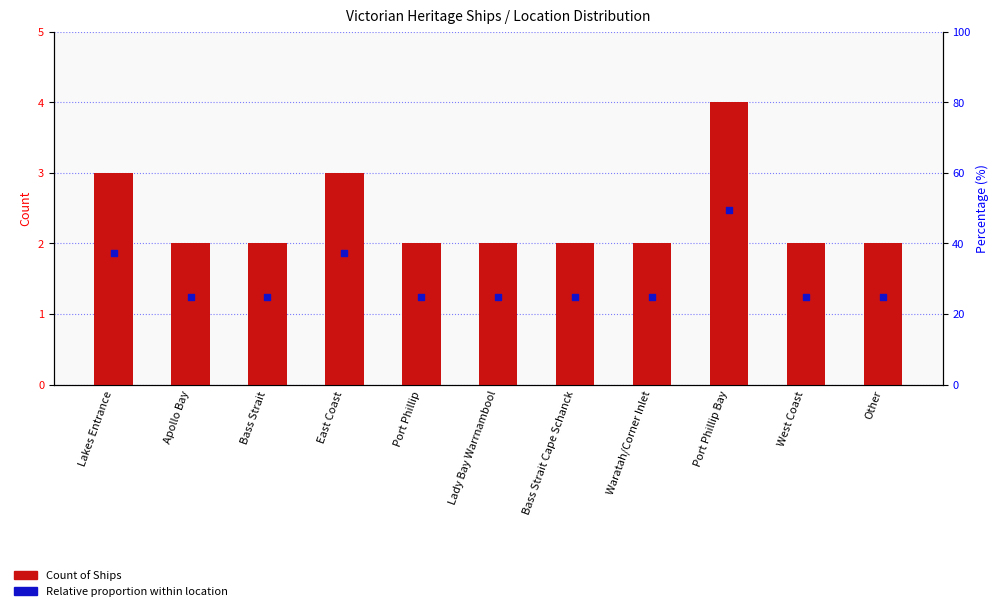

At which category is the sum across all series the highest?

Port Phillip Bay